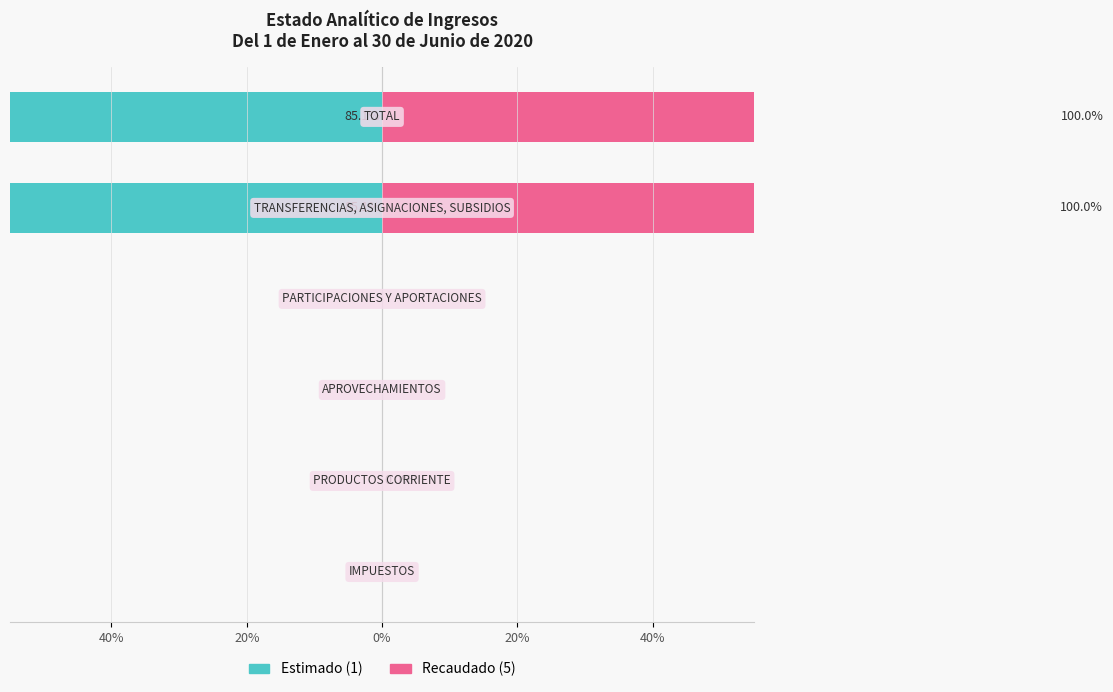

Rank the series at 5 from highest to lowest value.

Recaudado (5), Estimado (1)